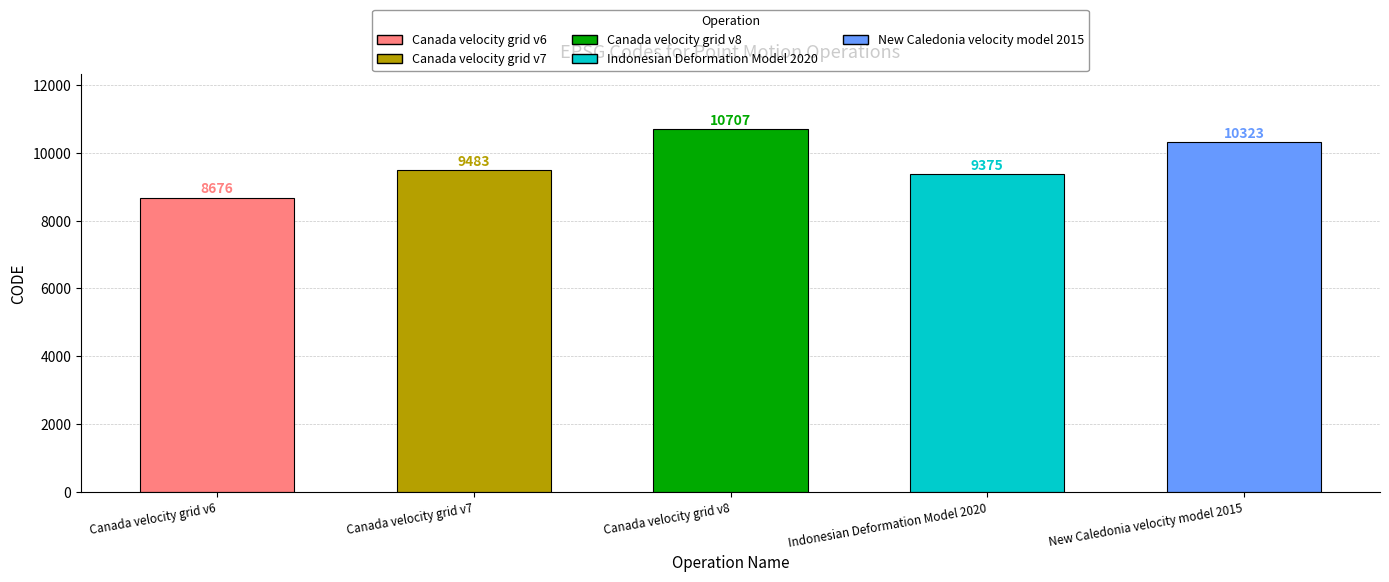

What is the change in value from Canada velocity grid v7 to New Caledonia velocity model 2015?

+840